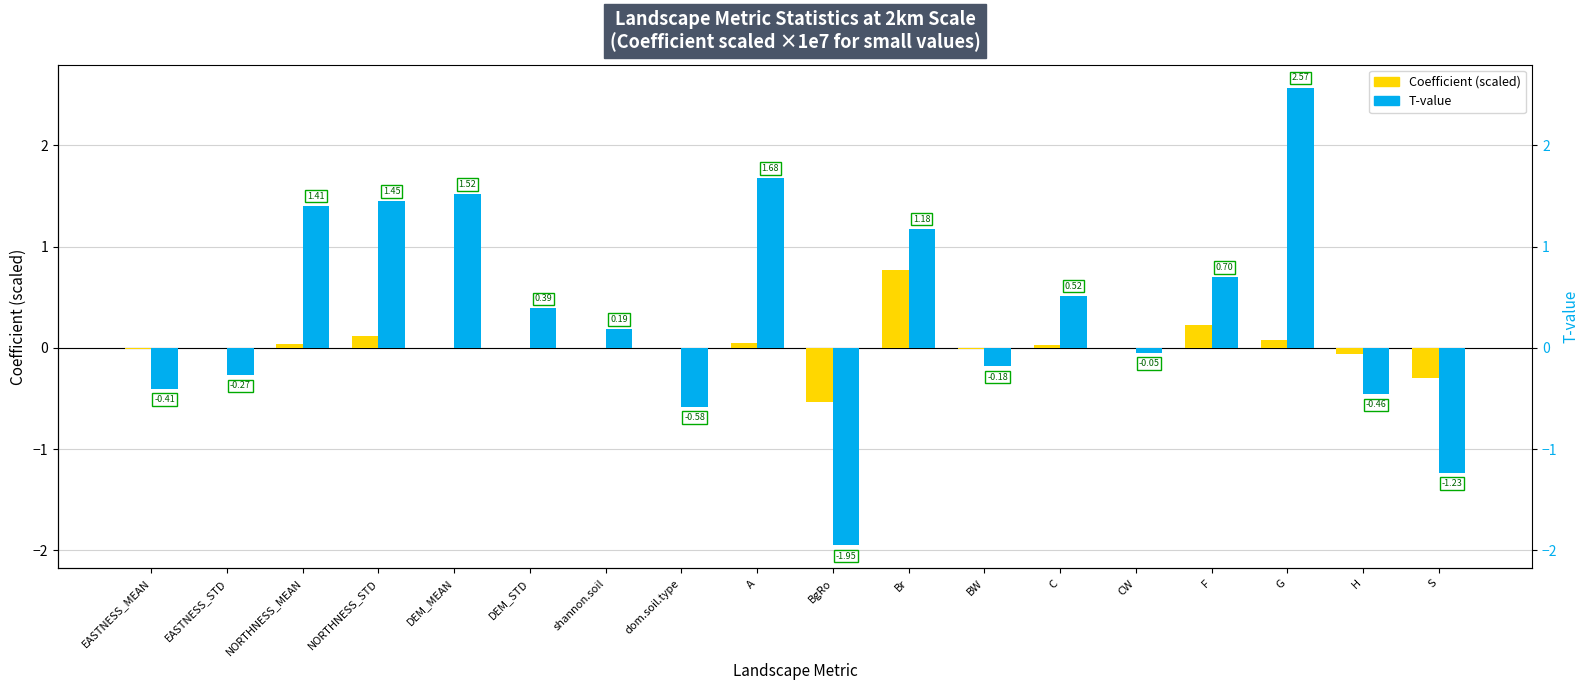

How many values in the T-value series are below 0?

8